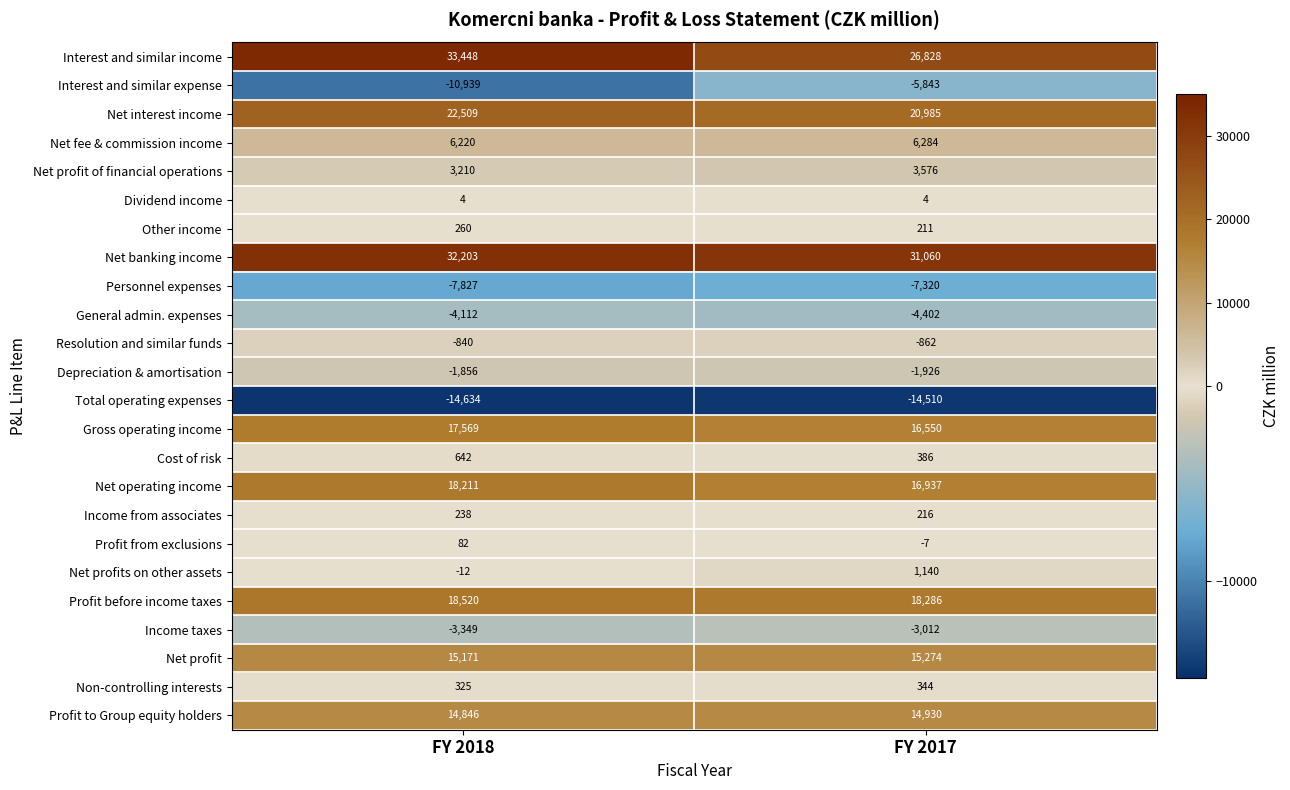

At which category does the chart reach its peak across all series?

FY 2018